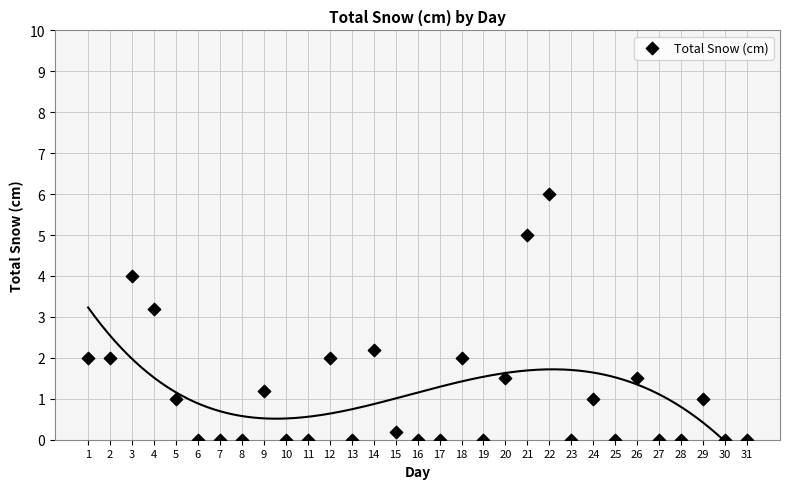

What is the range of X values (max minus min)?

30.0